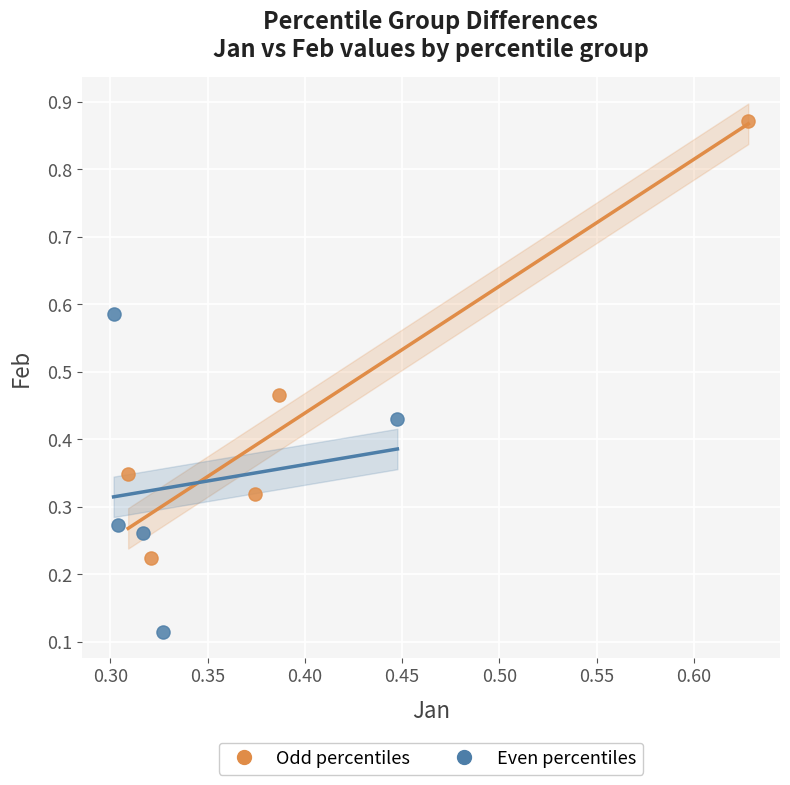

Which series contains the highest Y value?

Odd percentiles